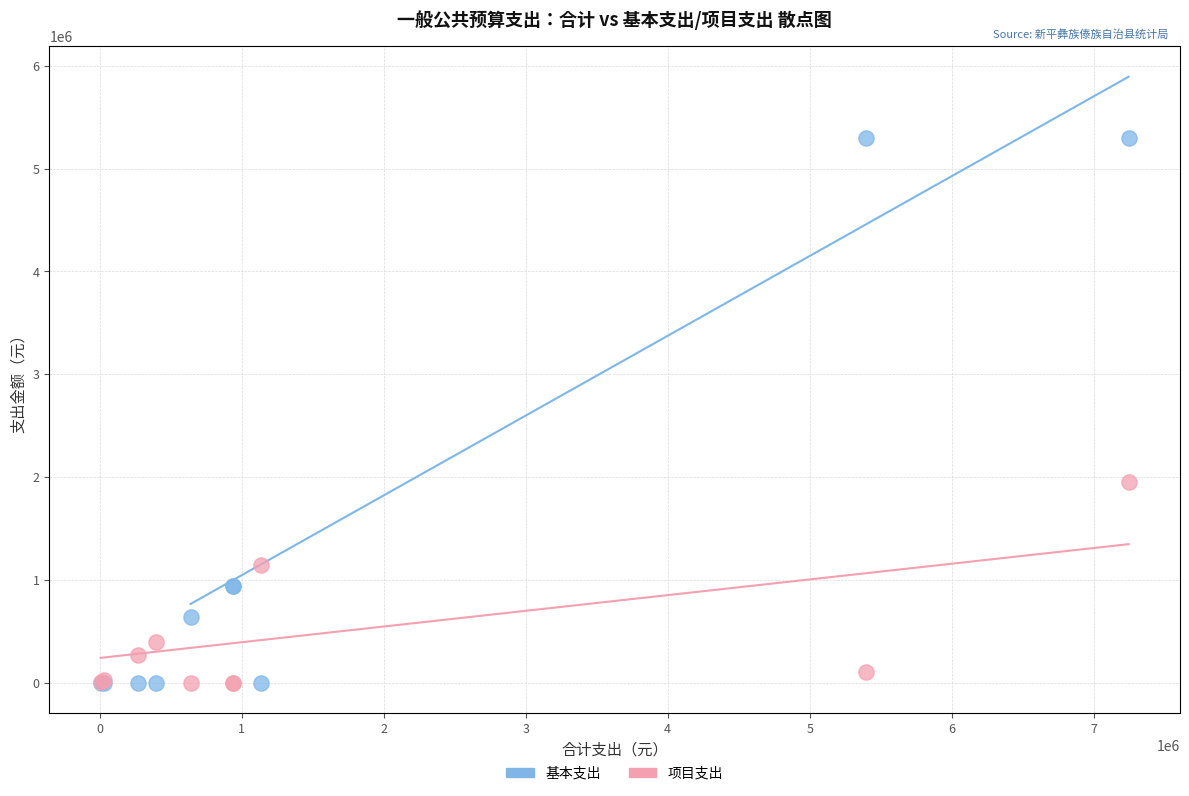

In the 基本支出 series, what Y value is closest to 2648028?

942525